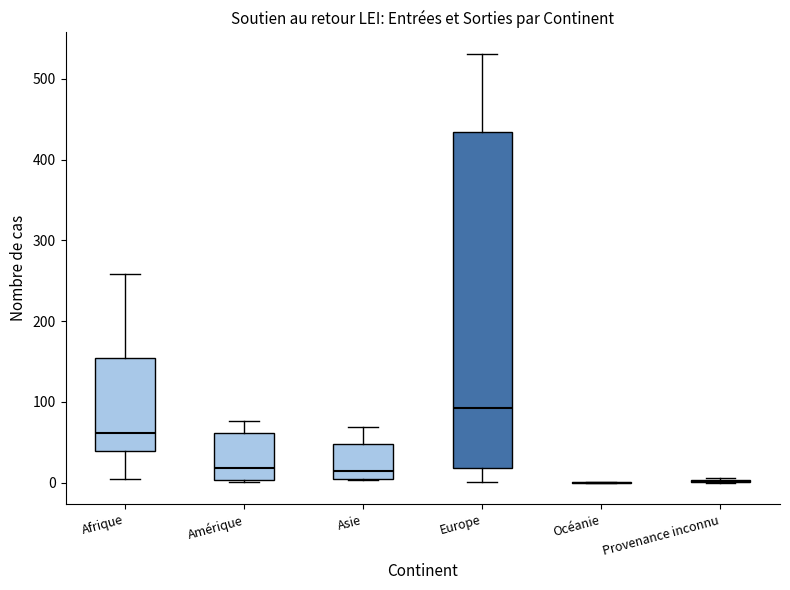

Reading left to right, transcribe this box plot: for each box, give where its median line is, the range the box spans, and where its two whiskers end, as read against the y-axis. The values are not printed on the chart, so give them approximately, as read against the axis.

Afrique: median 60, box 40 to 150, whiskers 10 to 260
Amérique: median 20, box 0 to 60, whiskers 0 to 80
Asie: median 10 (just above the box's lower edge), box 10 to 50, whiskers 0 to 70
Europe: median 90, box 20 to 430, whiskers 0 to 530
Océanie: box collapsed to a line at 0, whiskers 0 to 0
Provenance inconnu: box collapsed to a line at 0, whiskers 0 to 10